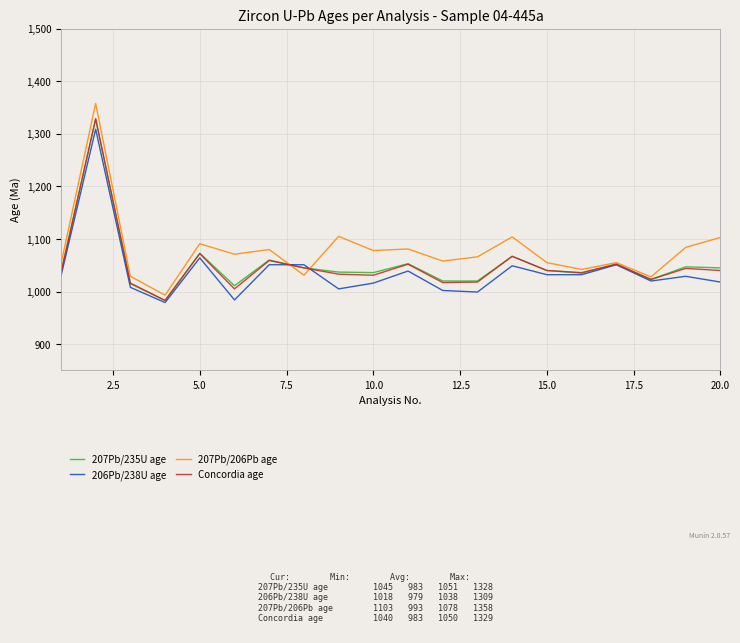

Which series has the largest range (max minus min)?

207Pb/206Pb age